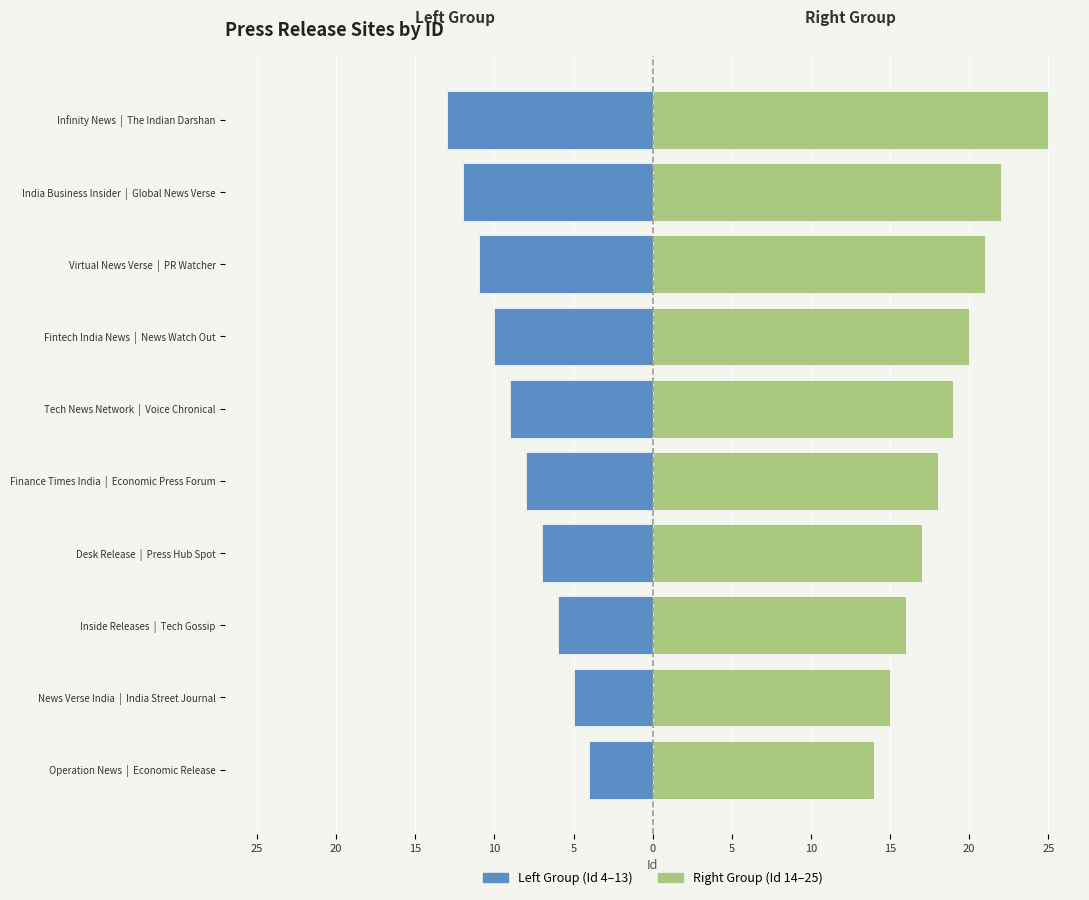

What is the average value of the Right Group (Id 14–25) series?

19